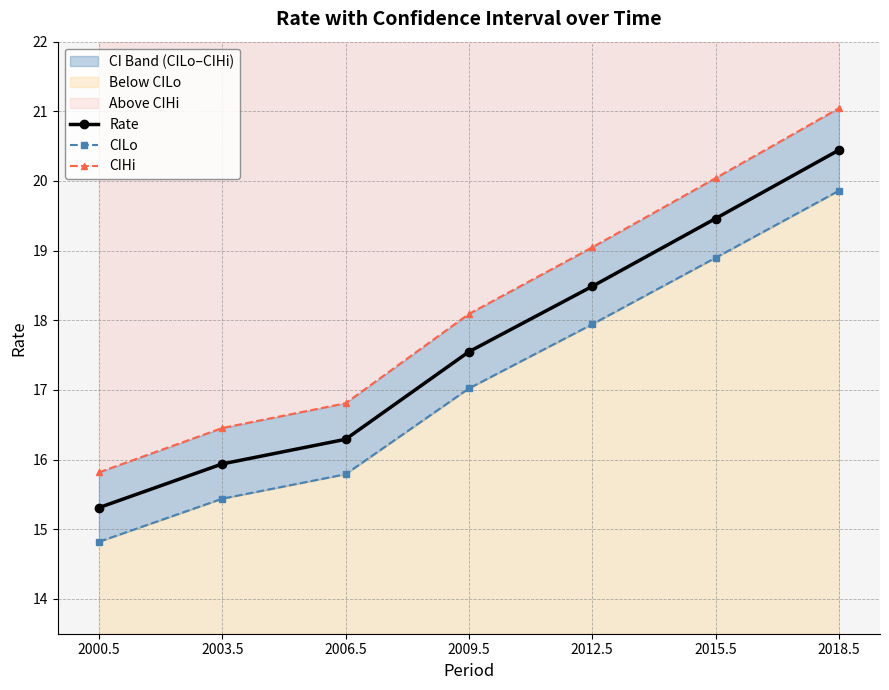

True or false: CILo and Rate cross at least once.

False